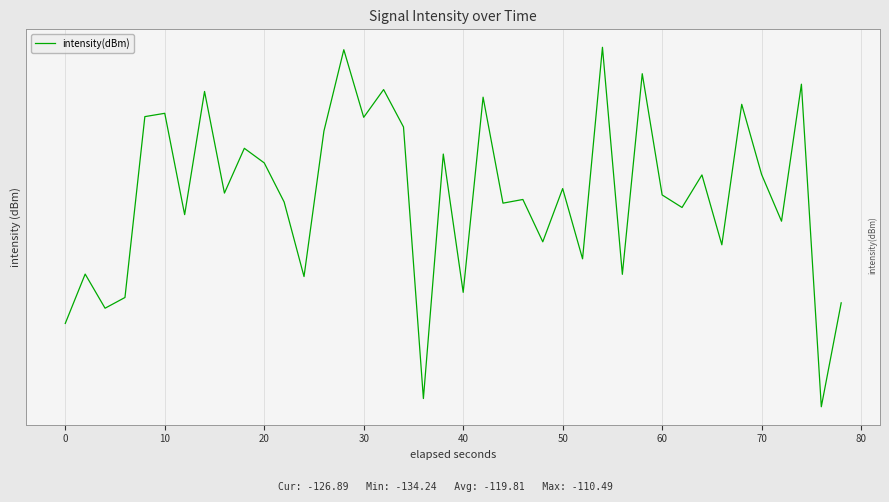

How many lines are shown in the chart?

1